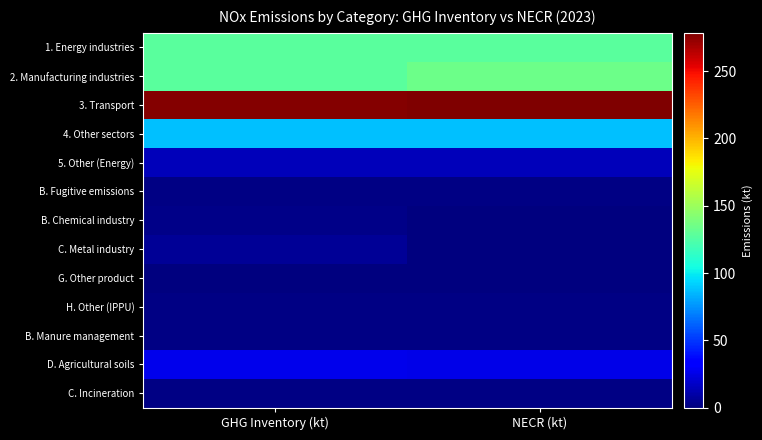

Which series has the largest total across all categories?

3. Transport